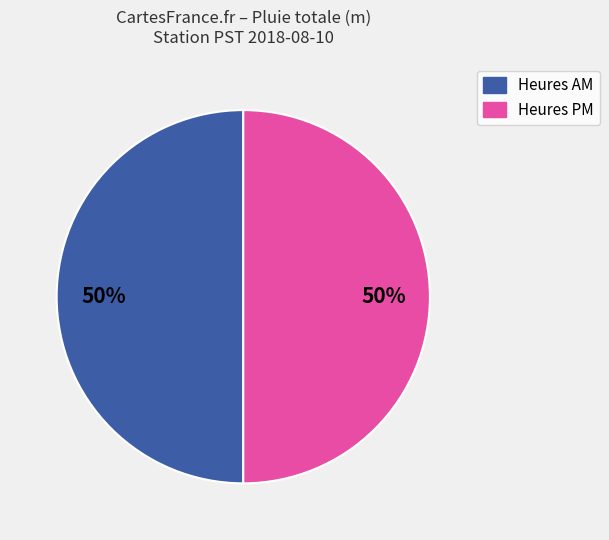

To the nearest percent, what percentage of the pie is Heures PM?

50%